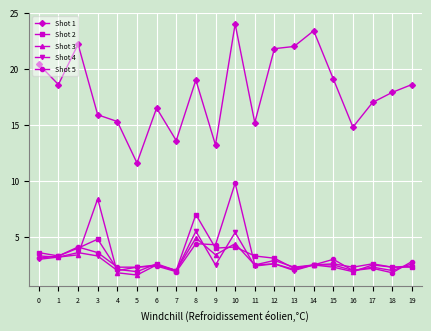

The value of Shot 1 at 15 is 19.1. True or false?

True